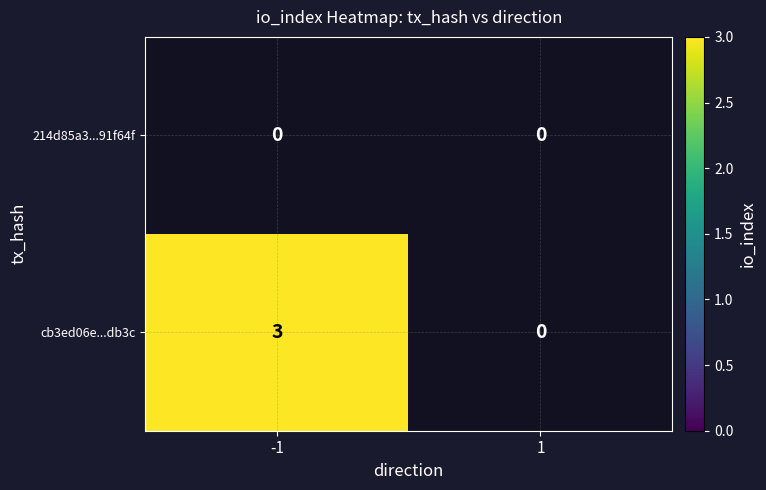

List the series in order of their overall mean, lowest first.

214d85a3...91f64f, cb3ed06e...db3c